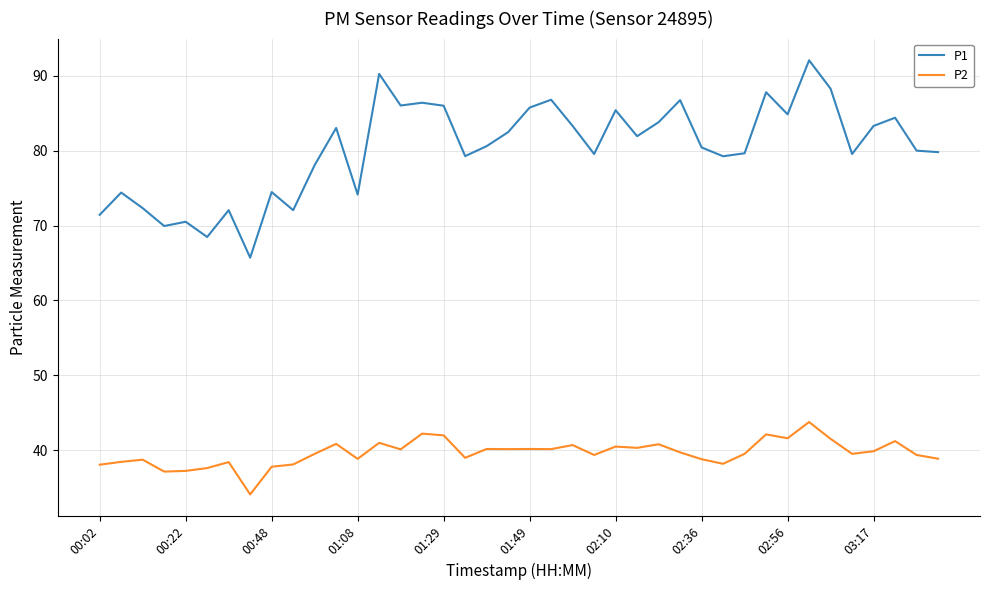

True or false: P2 and P1 intersect in this chart.

False